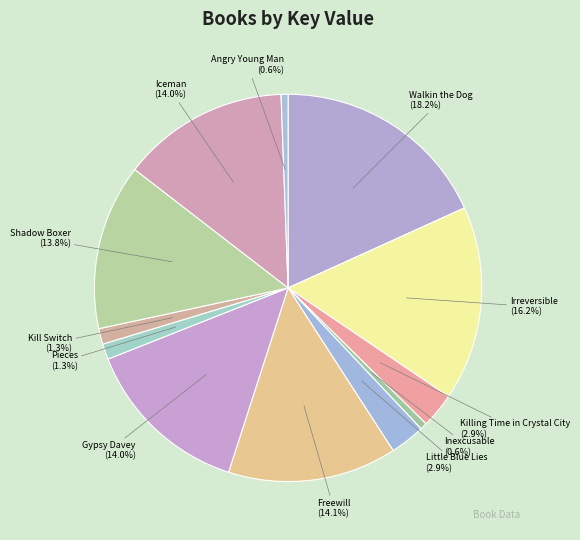

The Kill Switch slice represents 10% of the pie. True or false?

False